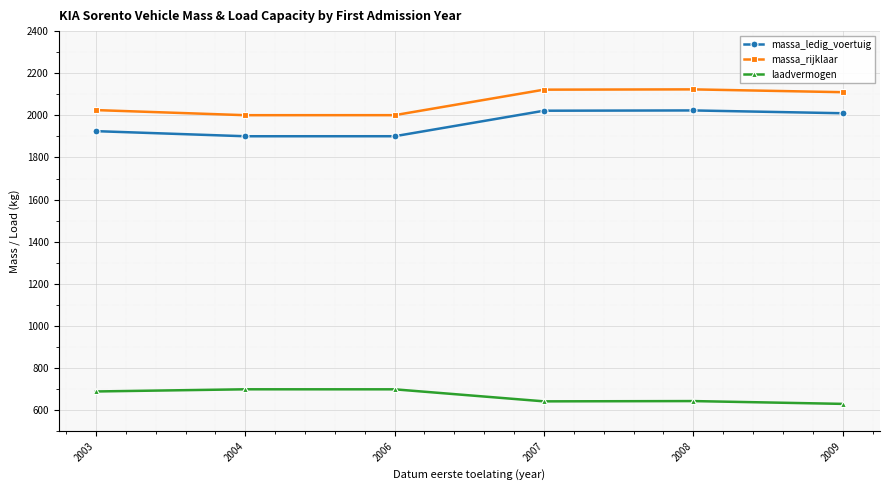

What is the value of the massa_rijklaar point at the 5th from the left?

2123.3